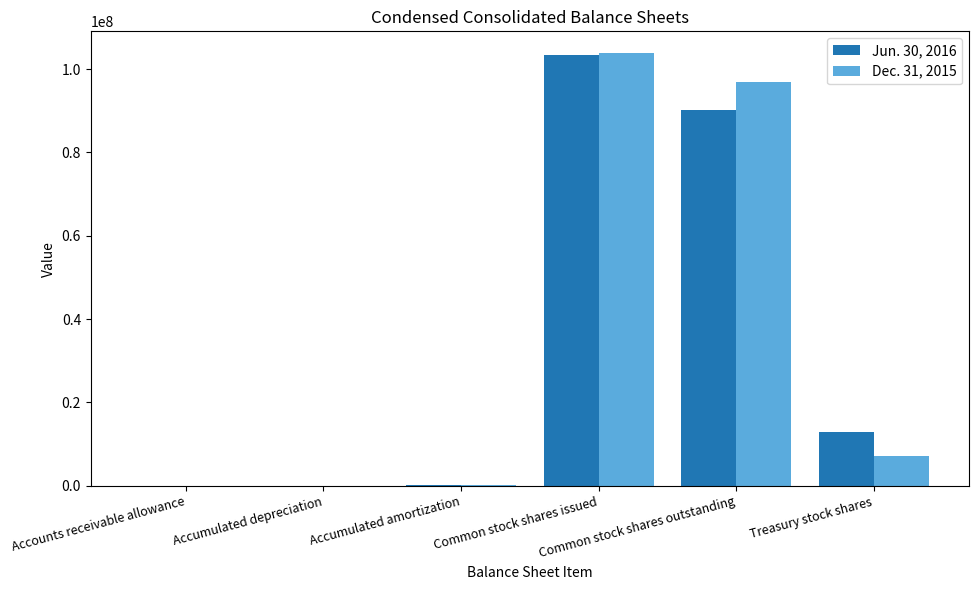

At which label is Jun. 30, 2016 closest to 51621066?

Common stock shares outstanding